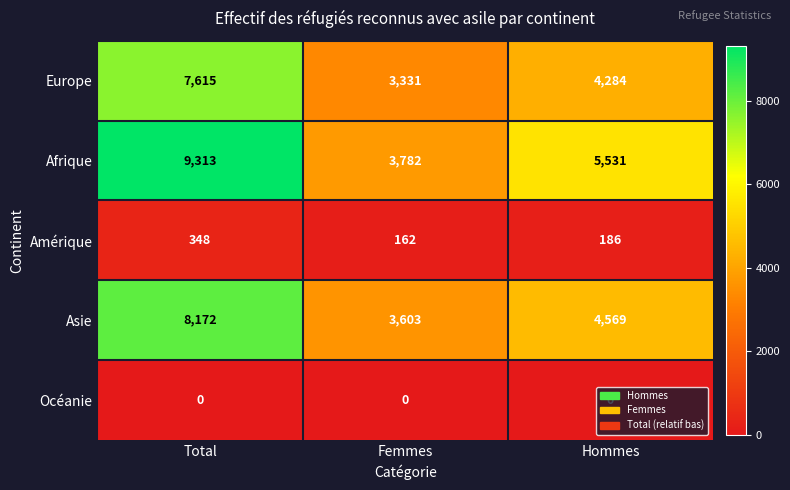

How many distinct data groups are displayed?

5